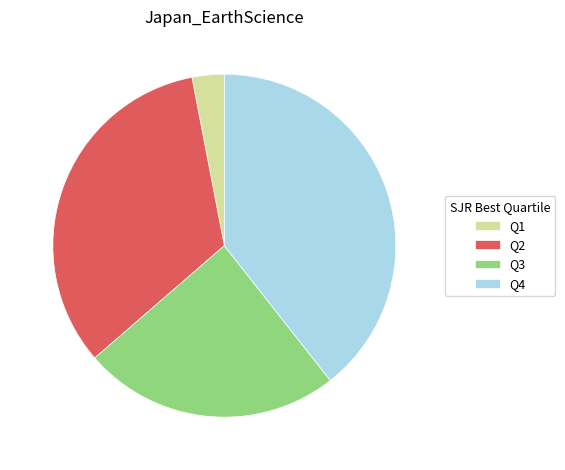

How many slices are in this pie chart?

4